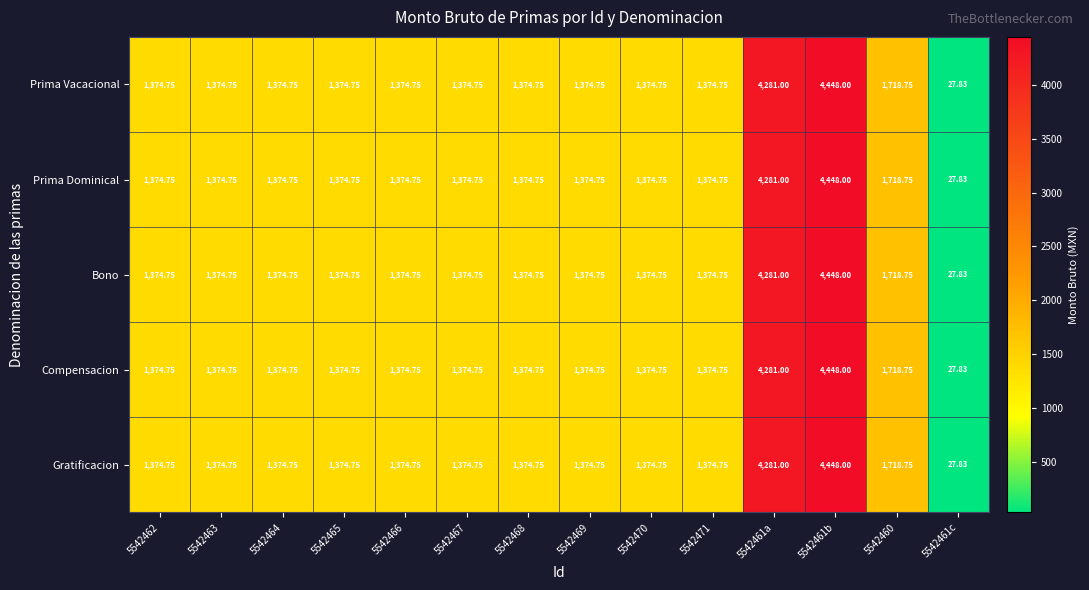

Is the value of Bono at 5542461a greater than the value of Prima Vacacional at 5542466?

Yes